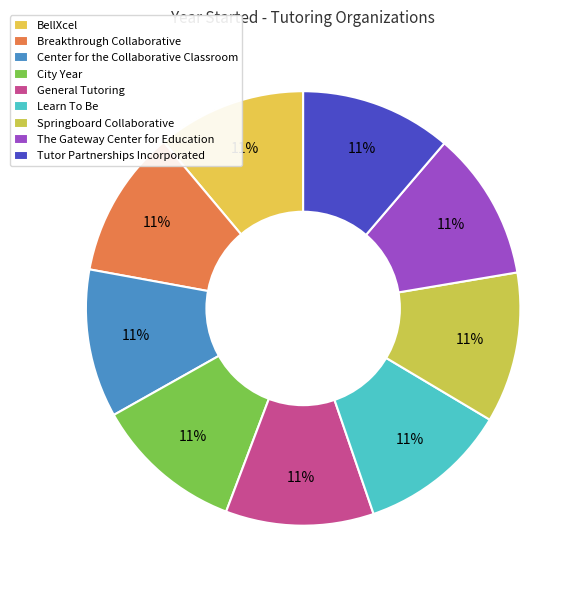

Does Learn To Be represent more than half of the total?

No